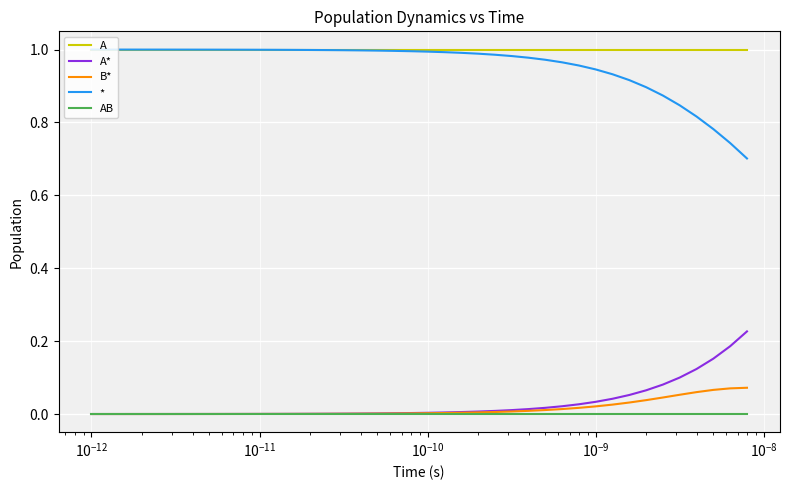

At how many categories does at least one series exceed 0?

40